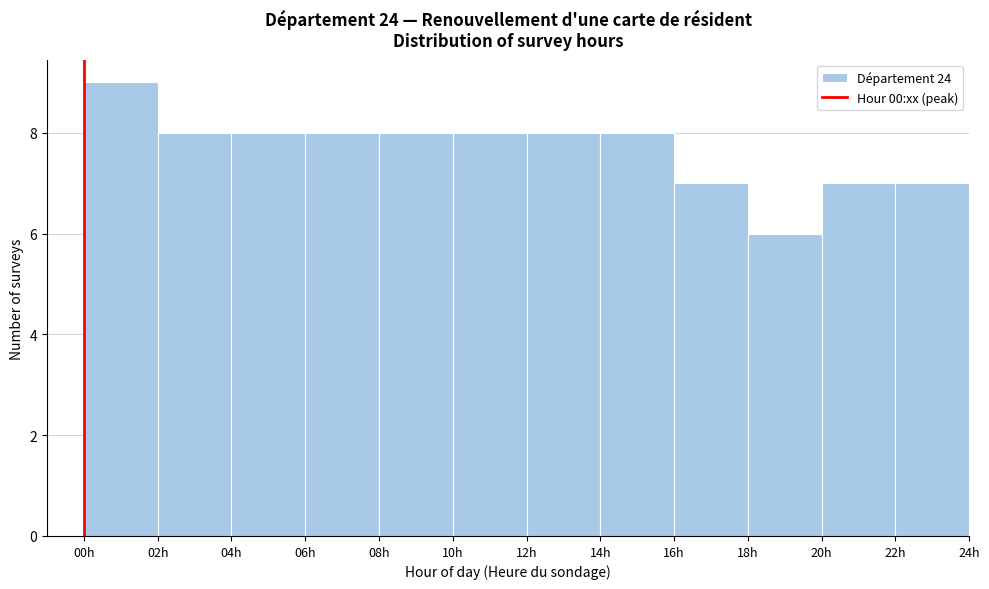

Reading left to right, list every bar in this chart as the range it spans on the x-axis followed by its height. The values are not printed on the chart, so give them approximately, as read against the axis.

0 to 2: 9
2 to 4: 8
4 to 6: 8
6 to 8: 8
8 to 10: 8
10 to 12: 8
12 to 14: 8
14 to 16: 8
16 to 18: 7
18 to 20: 6
20 to 22: 7
22 to 24: 7